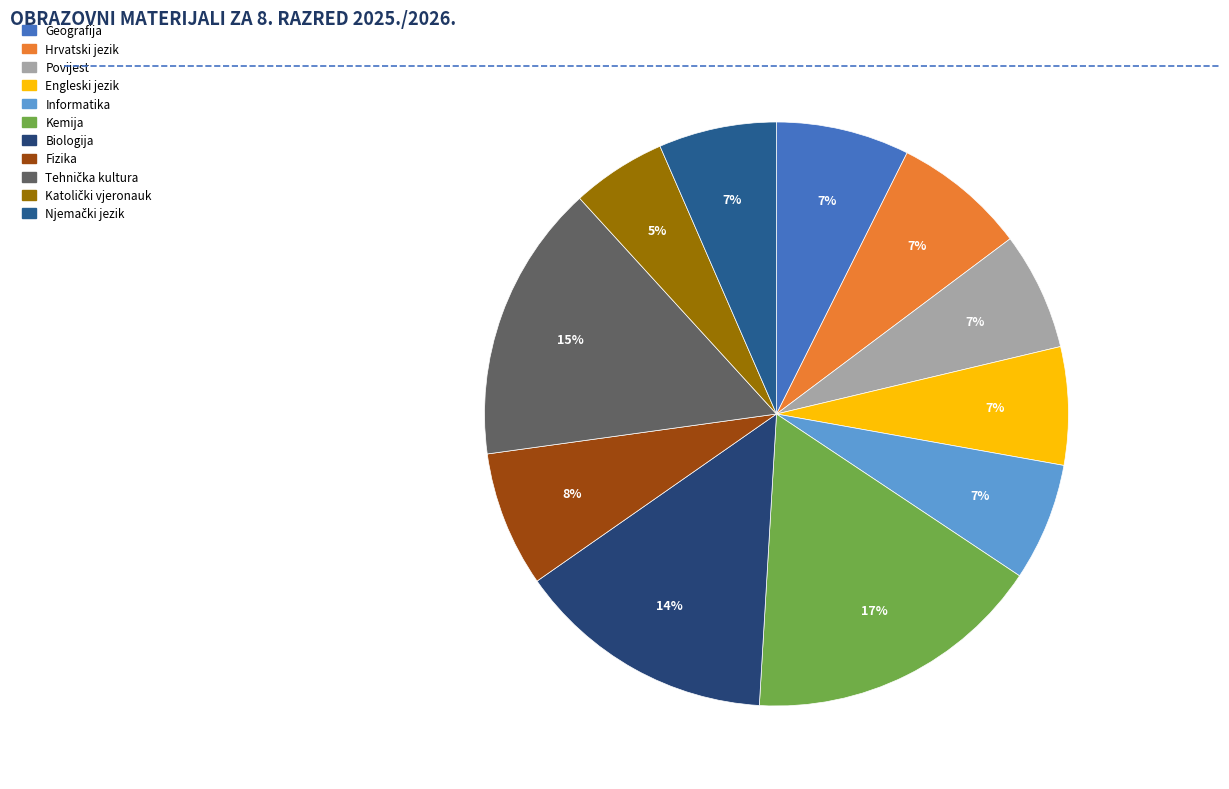

Which has a higher value, Engleski jezik or Kemija?

Kemija